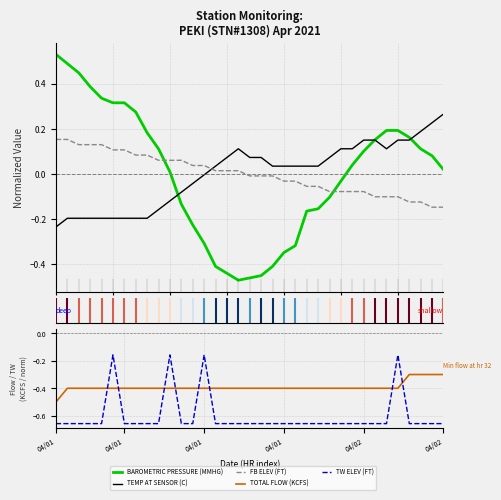

Reading right to left, transcribe all the data shown in this chart.

BAROMETRIC PRESSURE (MMHG): 0.0	0.1	0.1	0.2	0.2	0.2	0.2	0.1	0.0	-0.0	-0.1	-0.2	-0.2	-0.3	-0.3	-0.4	-0.5	-0.5	-0.5	-0.4	-0.4	-0.3	-0.2	-0.1	0.0	0.1	0.2	0.3	0.3	0.3	0.3	0.4	0.4	0.5	0.5
TEMP AT SENSOR (C): 0.3	0.2	0.2	0.1	0.1	0.1	0.1	0.1	0.1	0.1	0.1	0.0	0.0	0.0	0.0	0.0	0.1	0.1	0.1	0.1	0.0	-0.0	-0.0	-0.1	-0.1	-0.2	-0.2	-0.2	-0.2	-0.2	-0.2	-0.2	-0.2	-0.2	-0.2
FB ELEV (FT): -0.1	-0.1	-0.1	-0.1	-0.1	-0.1	-0.1	-0.1	-0.1	-0.1	-0.1	-0.1	-0.1	-0.0	-0.0	-0.0	-0.0	-0.0	0.0	0.0	0.0	0.0	0.0	0.1	0.1	0.1	0.1	0.1	0.1	0.1	0.1	0.1	0.1	0.2	0.2
TOTAL FLOW (KCFS): -0.3	-0.3	-0.3	-0.3	-0.4	-0.4	-0.4	-0.4	-0.4	-0.4	-0.4	-0.4	-0.4	-0.4	-0.4	-0.4	-0.4	-0.4	-0.4	-0.4	-0.4	-0.4	-0.4	-0.4	-0.4	-0.4	-0.4	-0.4	-0.4	-0.4	-0.4	-0.4	-0.4	-0.4	-0.5
TW ELEV (FT): -0.7	-0.7	-0.7	-0.7	-0.2	-0.7	-0.7	-0.7	-0.7	-0.7	-0.7	-0.7	-0.7	-0.7	-0.7	-0.7	-0.7	-0.7	-0.7	-0.7	-0.7	-0.2	-0.7	-0.7	-0.2	-0.7	-0.7	-0.7	-0.7	-0.2	-0.7	-0.7	-0.7	-0.7	-0.7